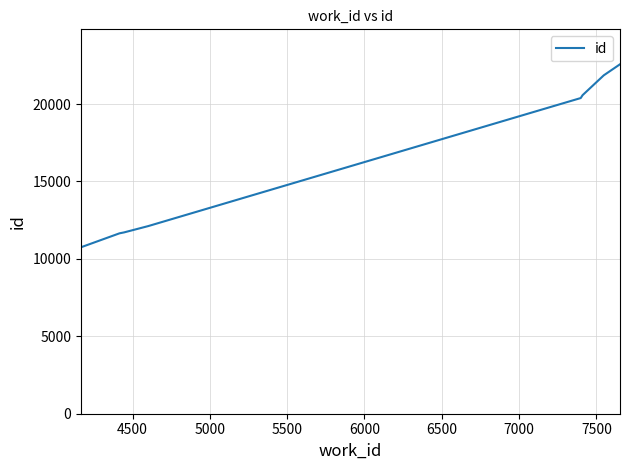

What is the difference between the maximum and minimum values?

11817